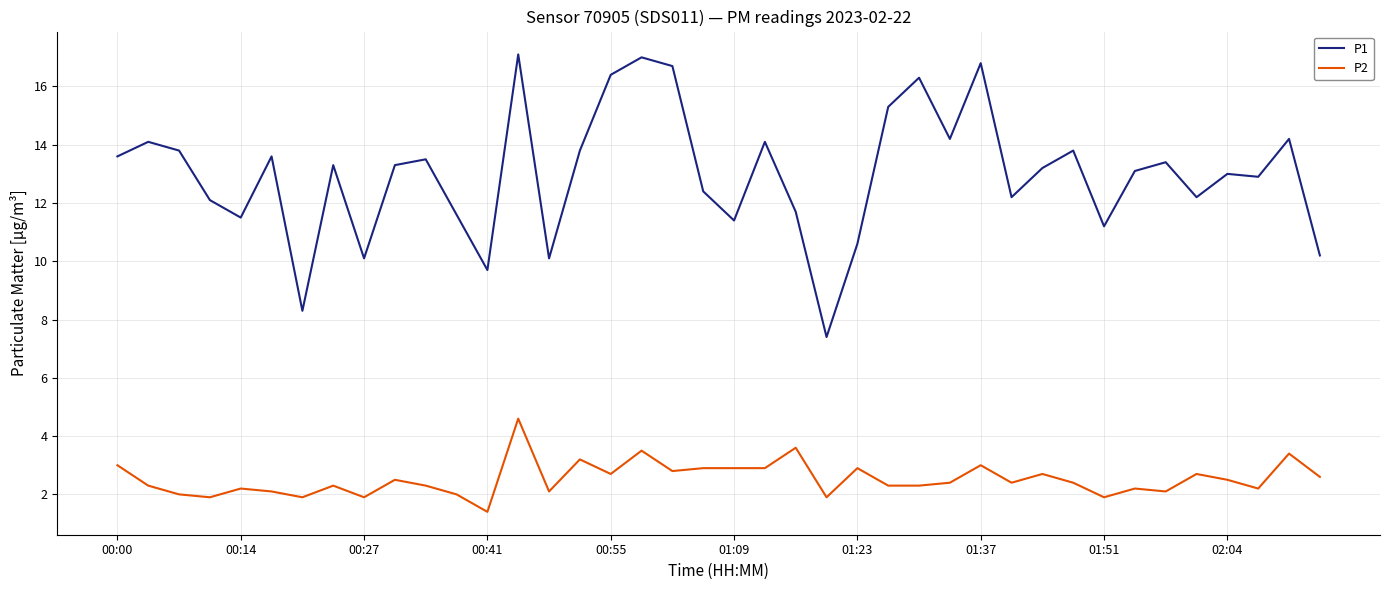

What is the difference between the maximum and minimum values in the P2 series?

3.2